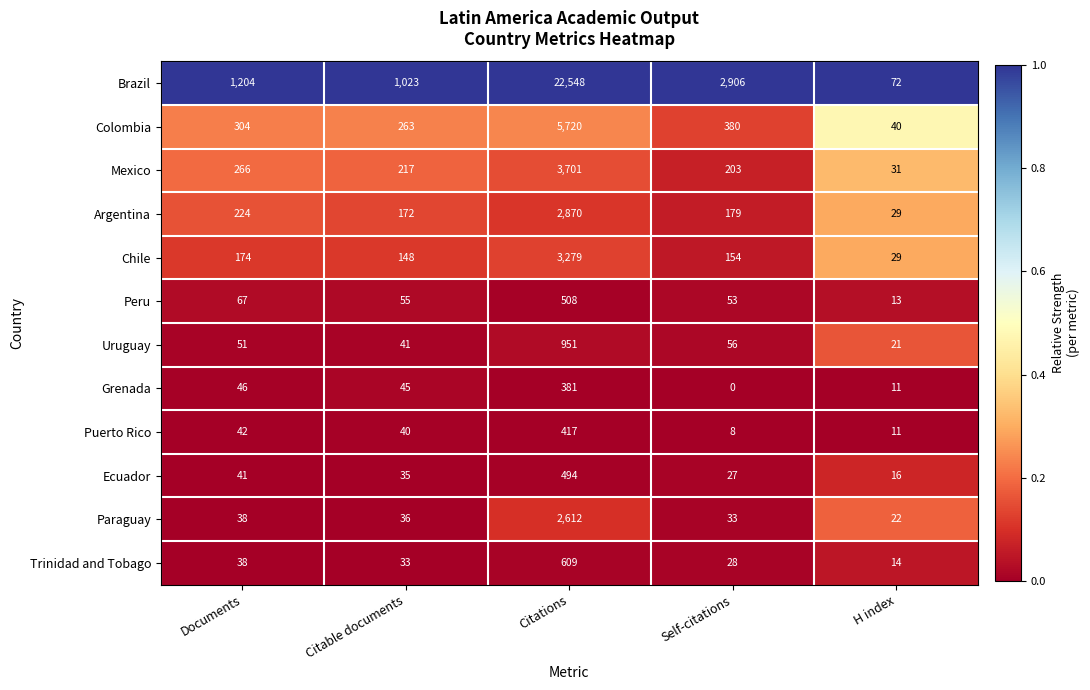

Is it true that Grenada equals 46 at Documents?

True